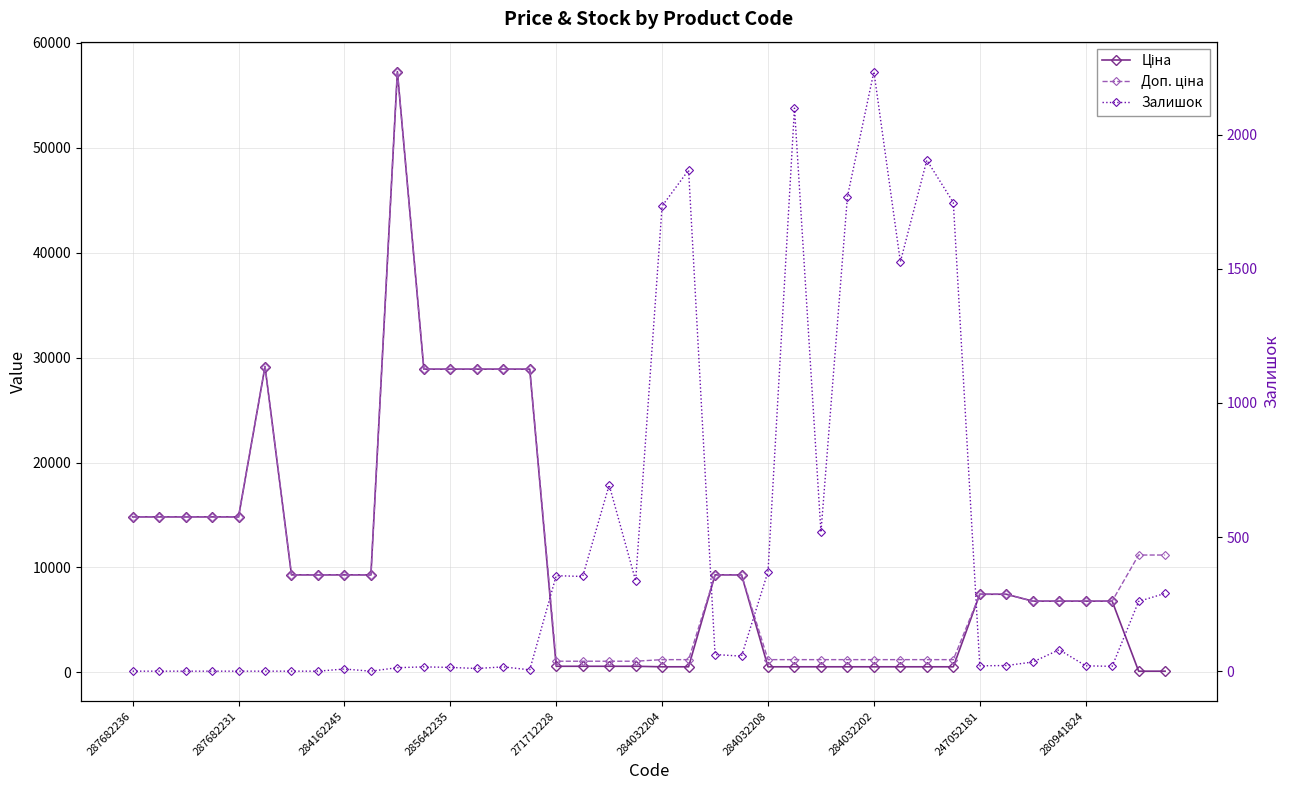

Rank the series at 284032204 from lowest to highest value.

Ціна, Доп. ціна, Залишок